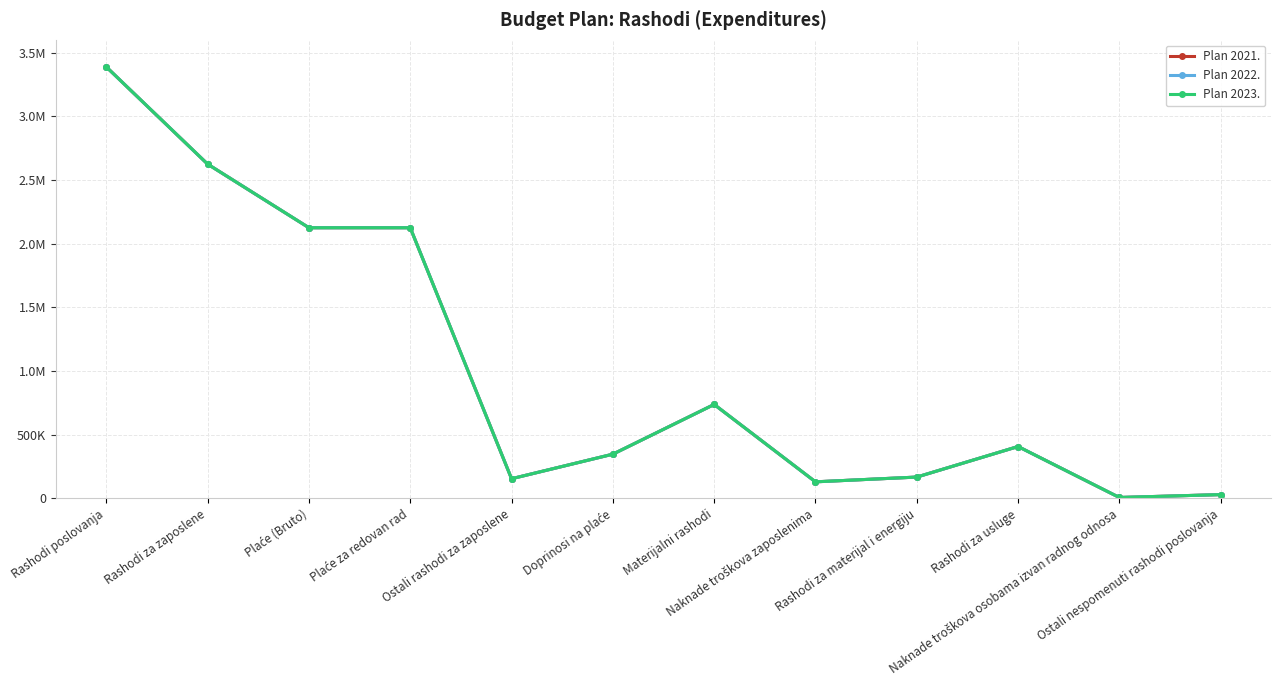

What is the highest value of the Plan 2021. series?

3387151.9